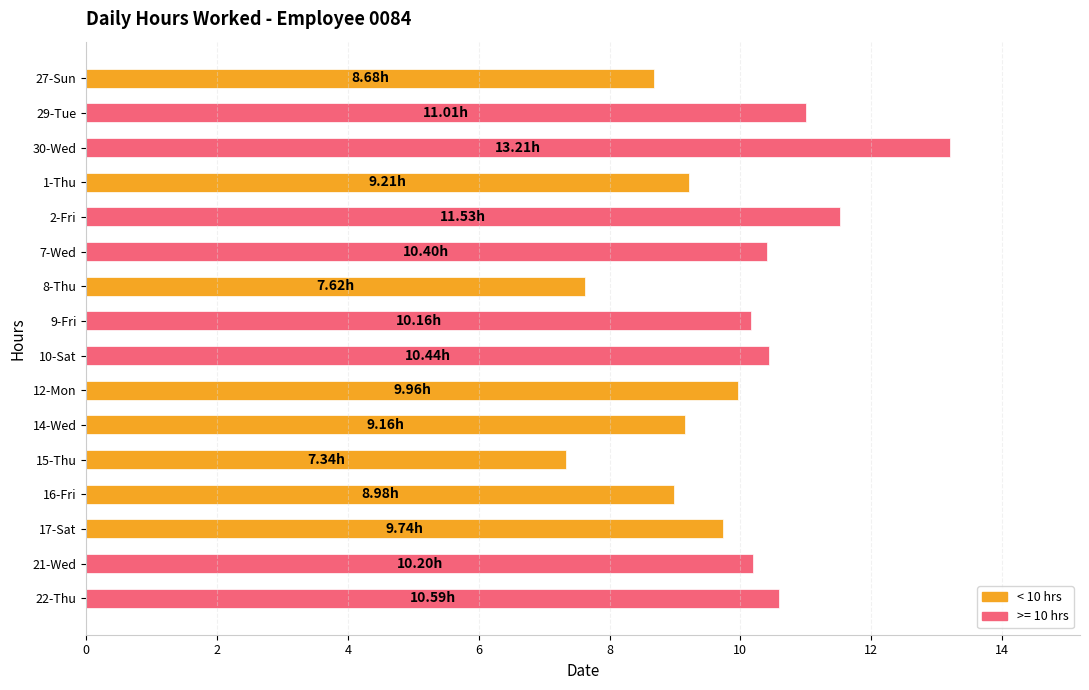

What is the average value?

9.9